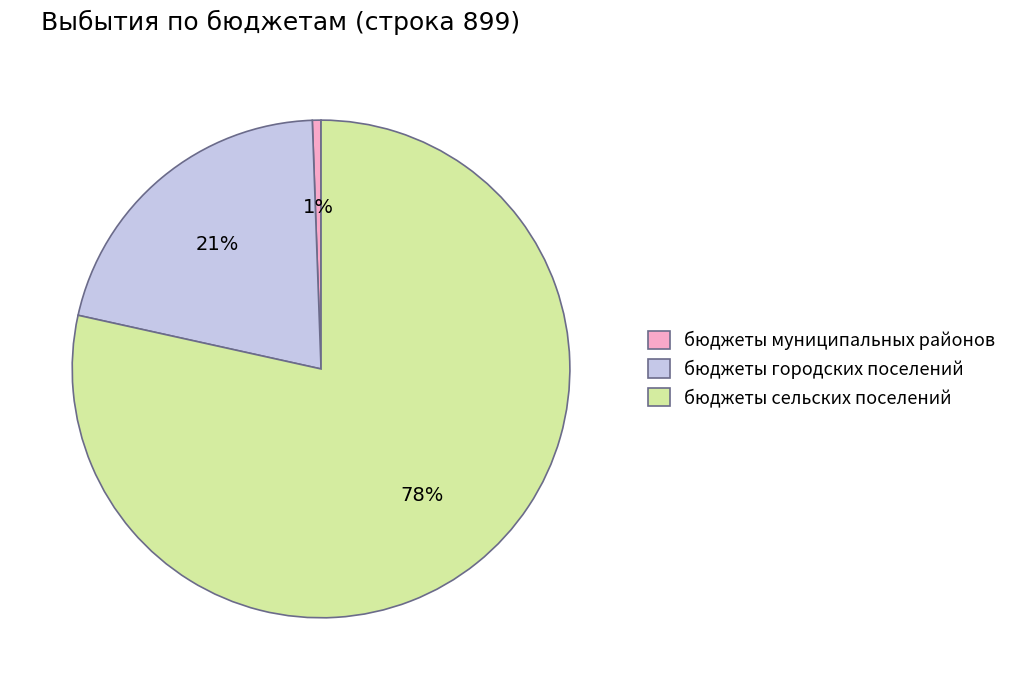

To the nearest percent, what is the difference between the бюджеты сельских поселений and бюджеты городских поселений slice percentages?

57%